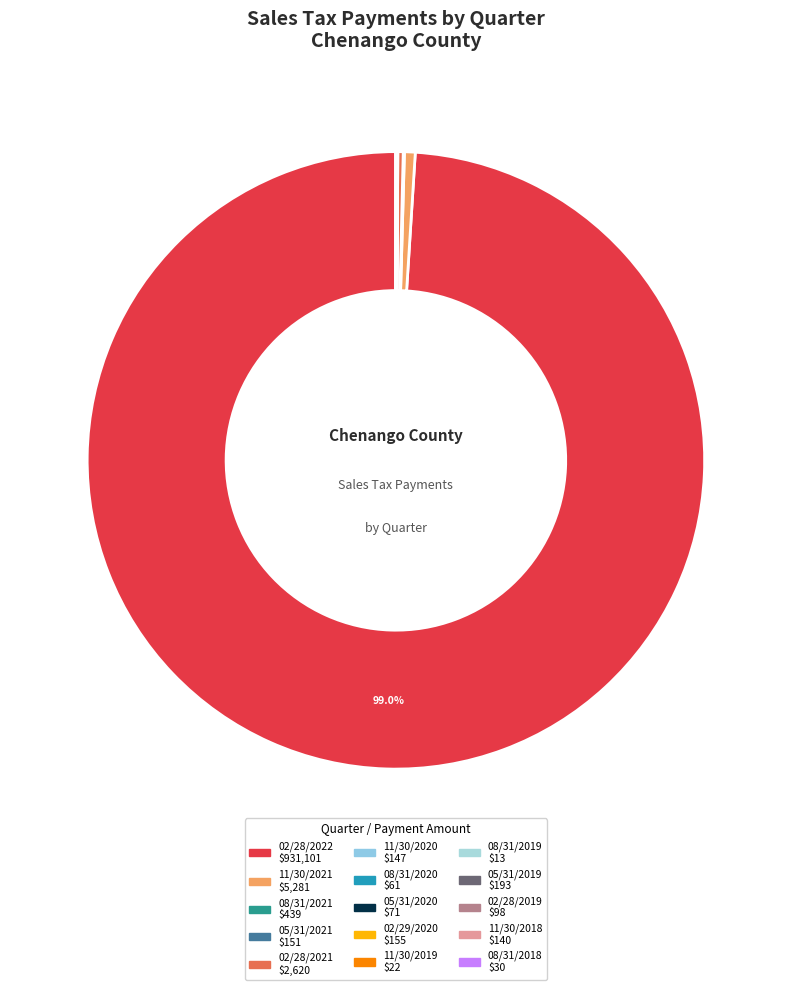

Which slice is the smallest?

08/31/2019